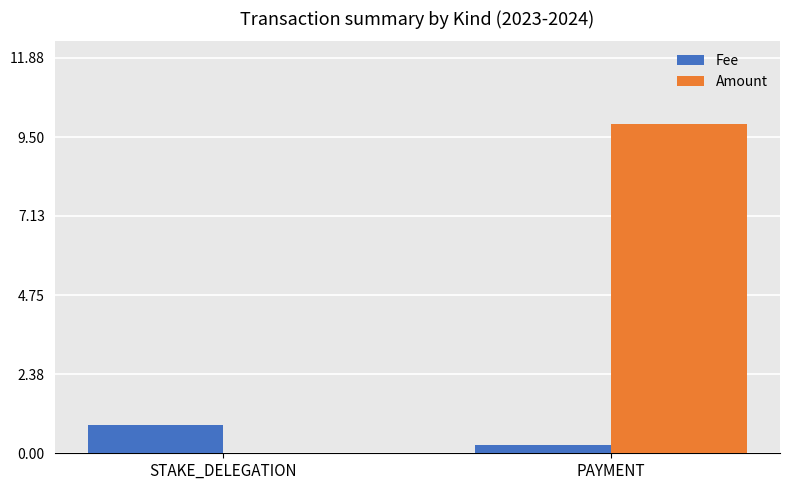

What is the sum of all Fee values?

1.1